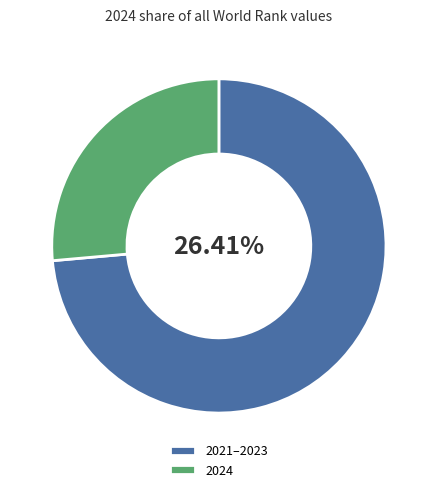

Does 2024 represent more than half of the total?

No